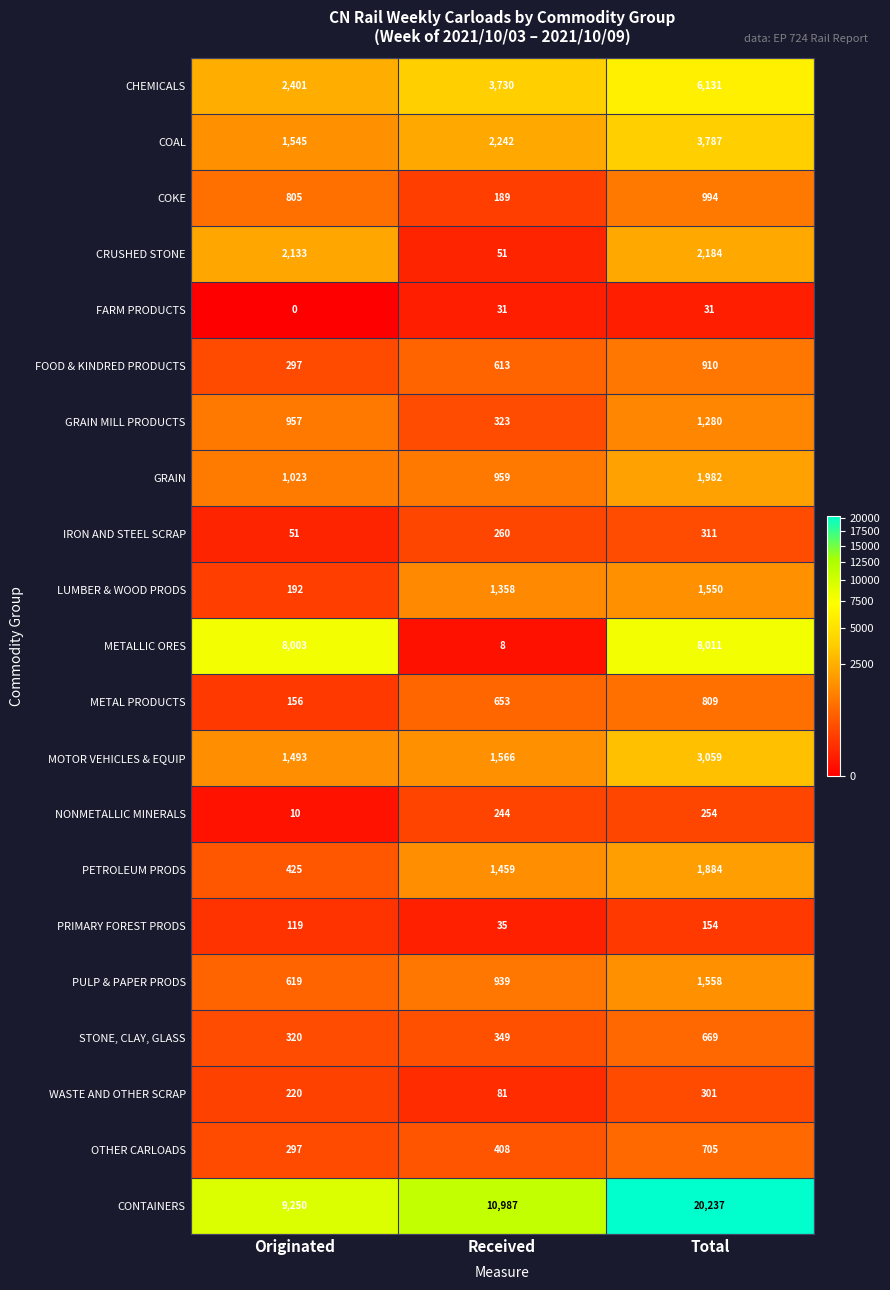

How many data points in FOOD & KINDRED PRODUCTS are less than 613?

1